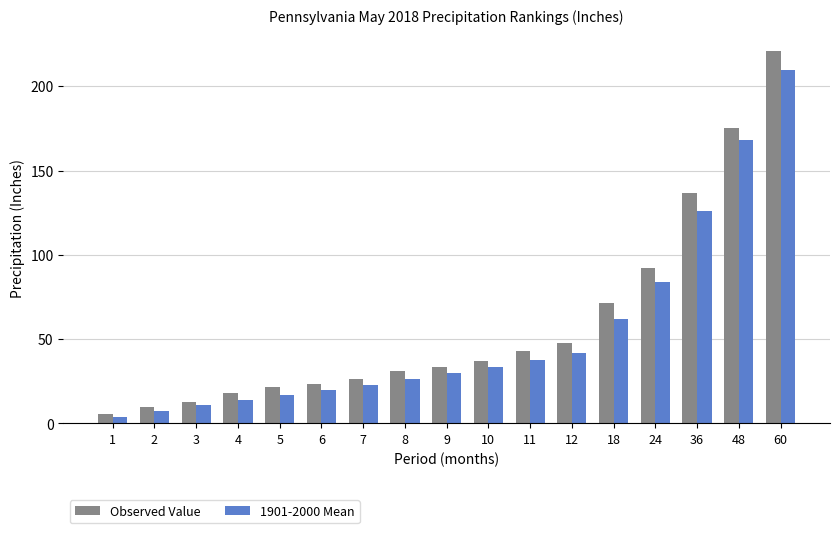

What is the value of the 1901-2000 Mean bar at the 9th from the left?

29.8